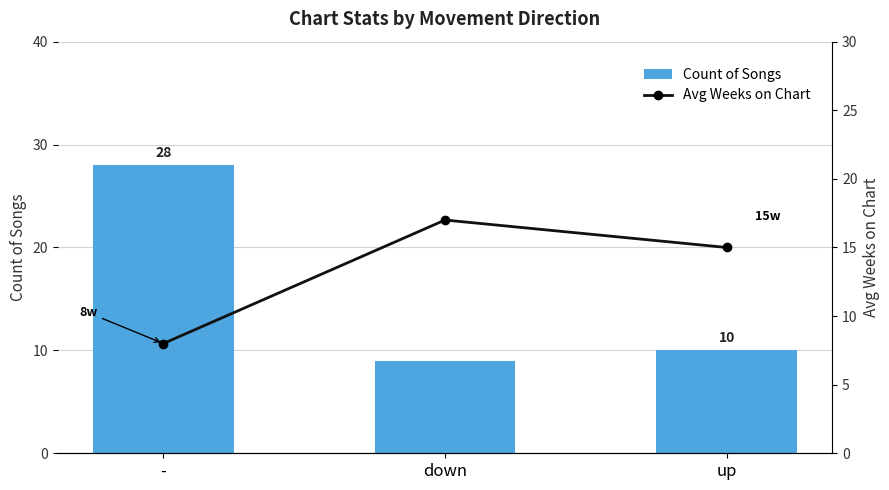

What is the minimum value for Avg Weeks on Chart?

8